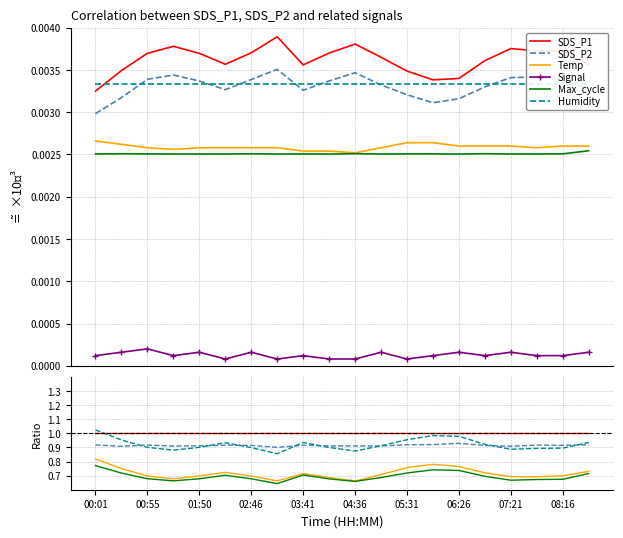

What is the difference between the maximum and minimum values in the Temp series?

0.2